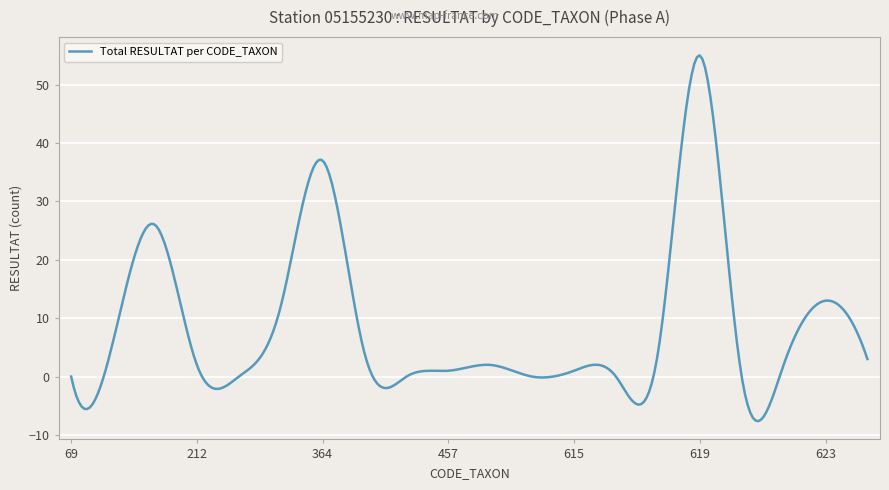

What is the difference between the maximum and minimum values?

62.6